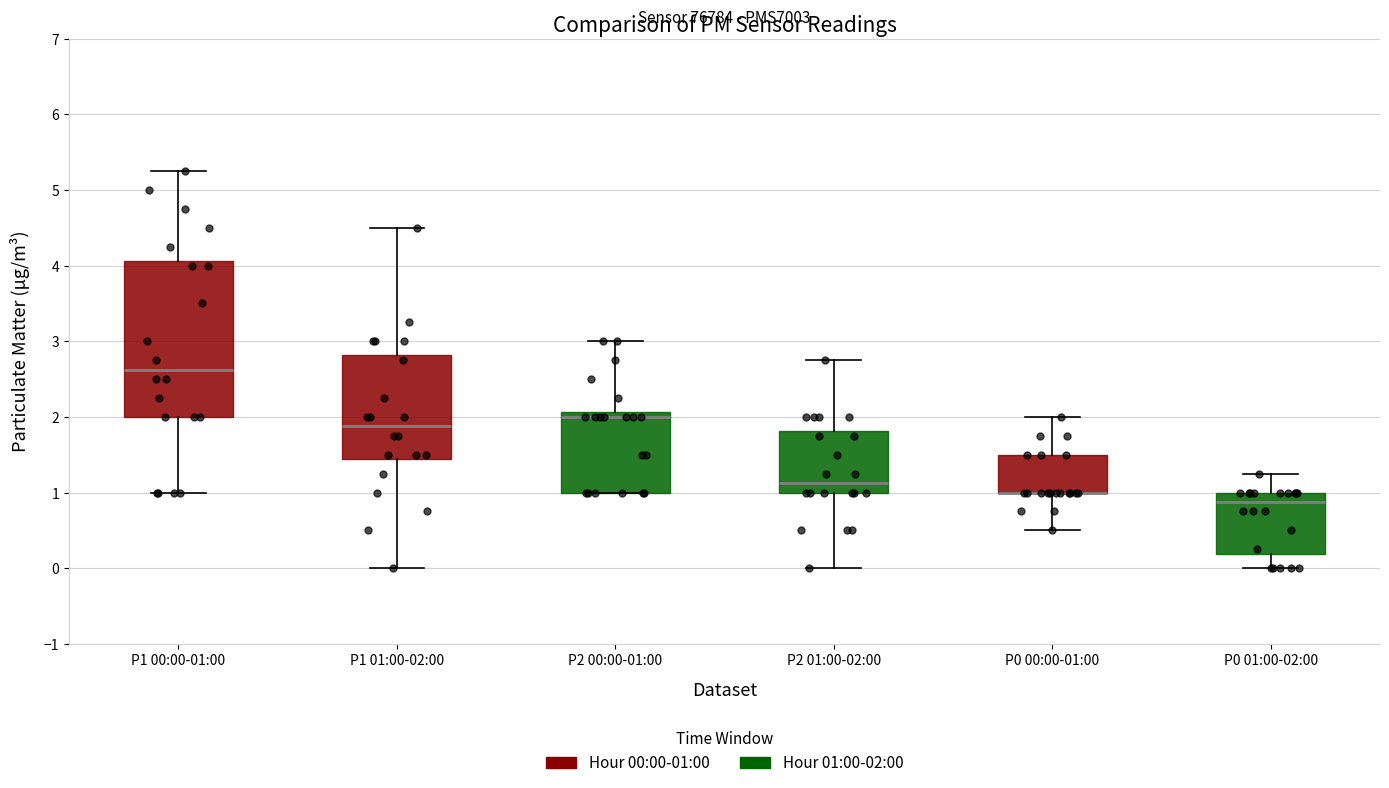

Where does the lower whisker of the box for P2 01:00-02:00 end on the y-axis? The values are not printed on the chart, so give them approximately, as read against the axis.

0.0